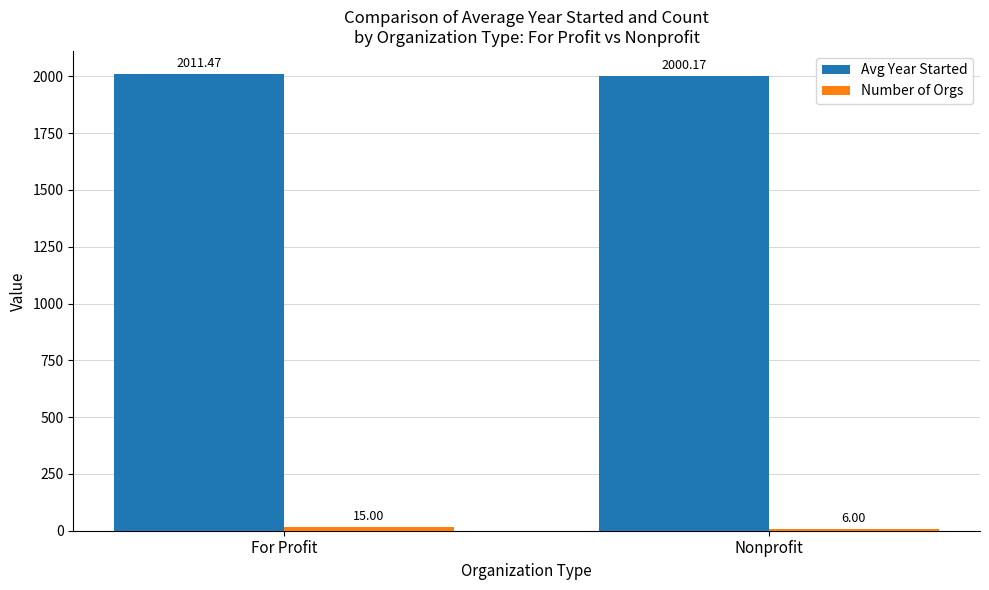

At which label is Avg Year Started closest to 2005?

Nonprofit